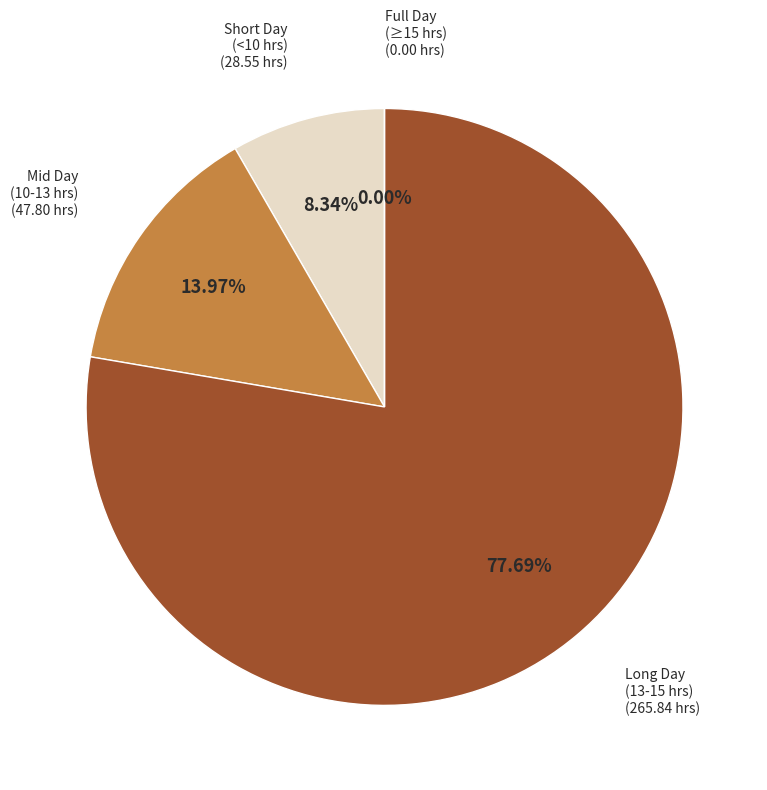

Combined, do Day 23 and Day 16 account for over 50%?

No